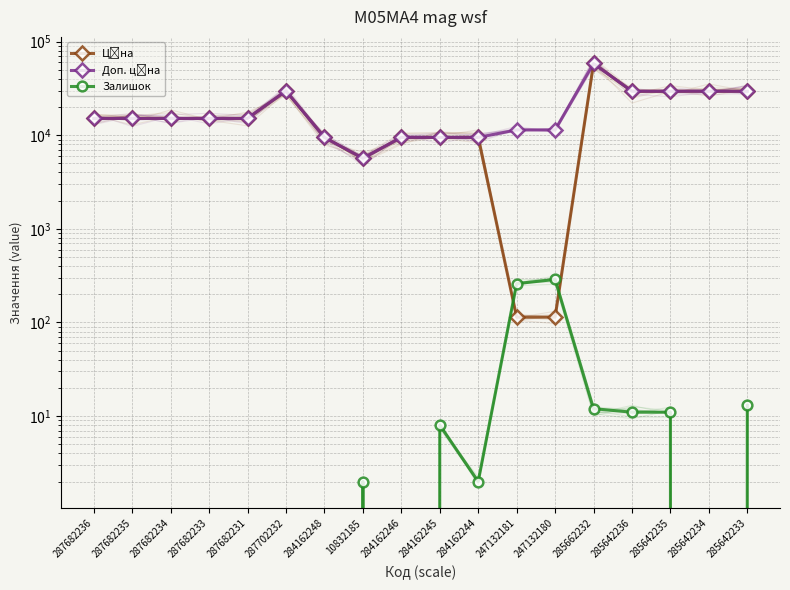

The Залишок series shows 5.7 at 285642233. True or false?

False